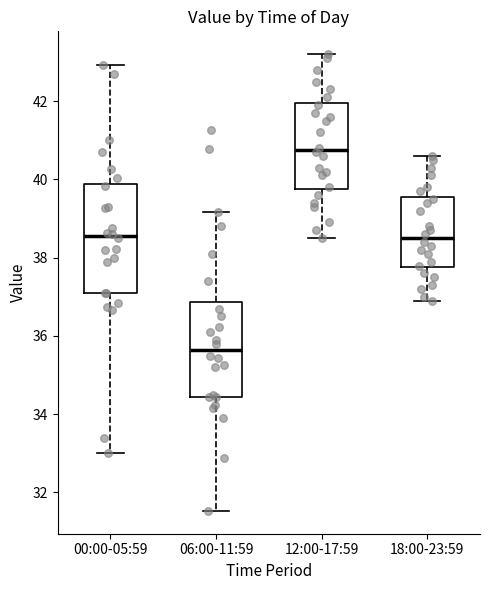

Which box has the highest median line?

12:00-17:59